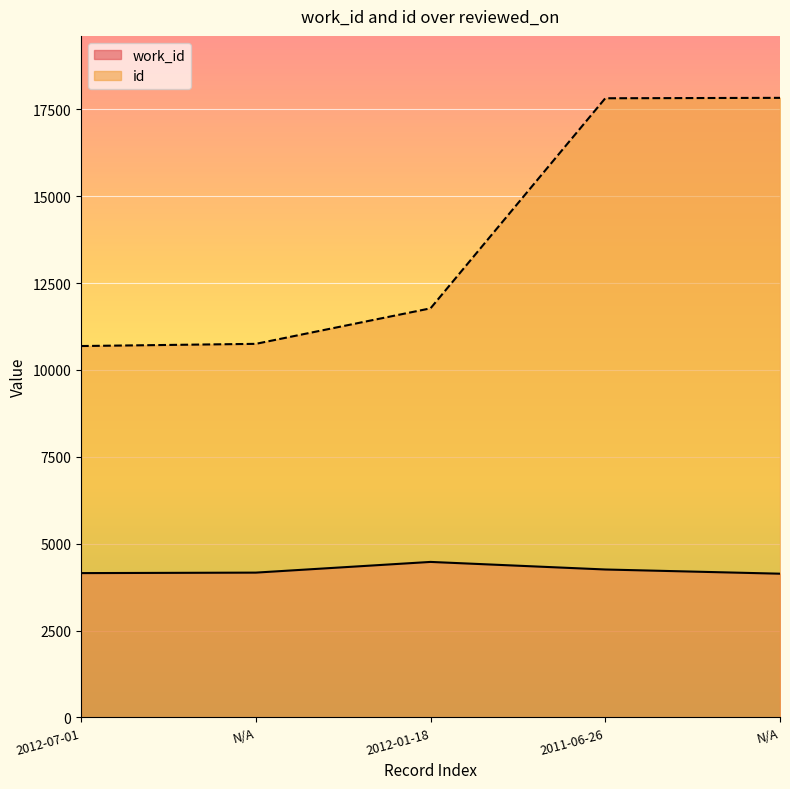

At which category is the sum across all series the highest?

2011-06-26